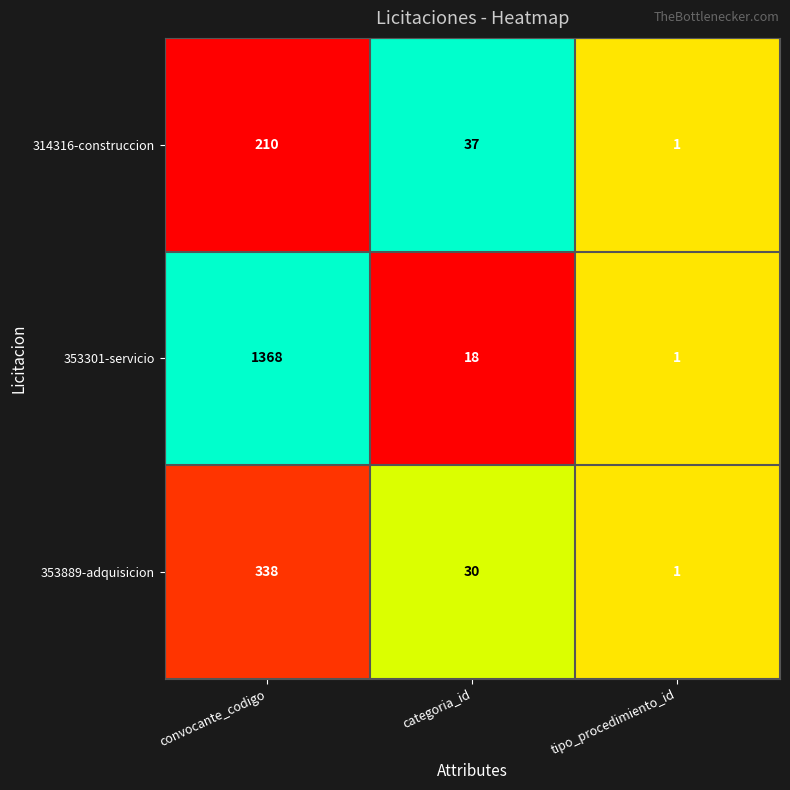

Which series has the largest range (max minus min)?

353301-servicio